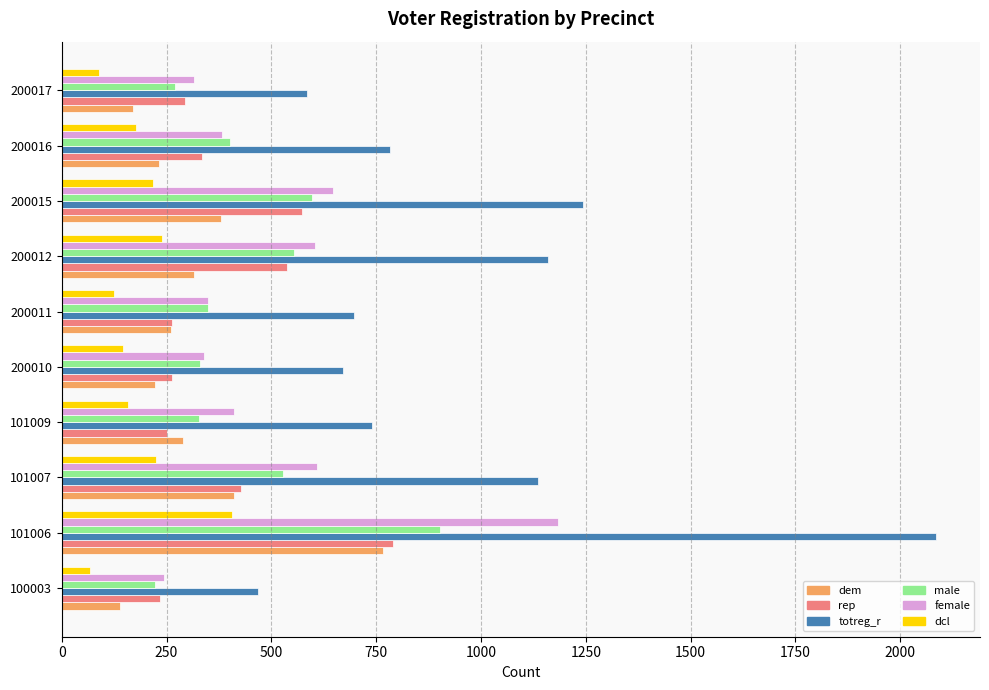

What is the total value across all series at 100003?

1376